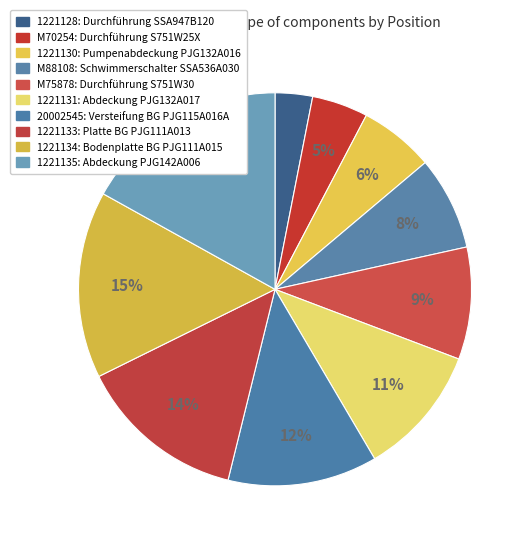

Which slice is the smallest?

1221128